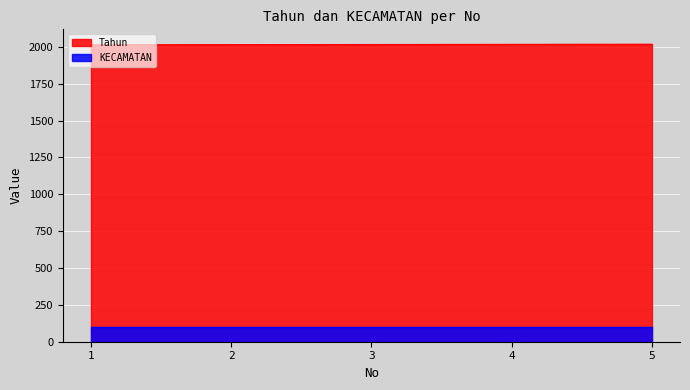

List the series in order of their peak value, lowest first.

KECAMATAN, Tahun